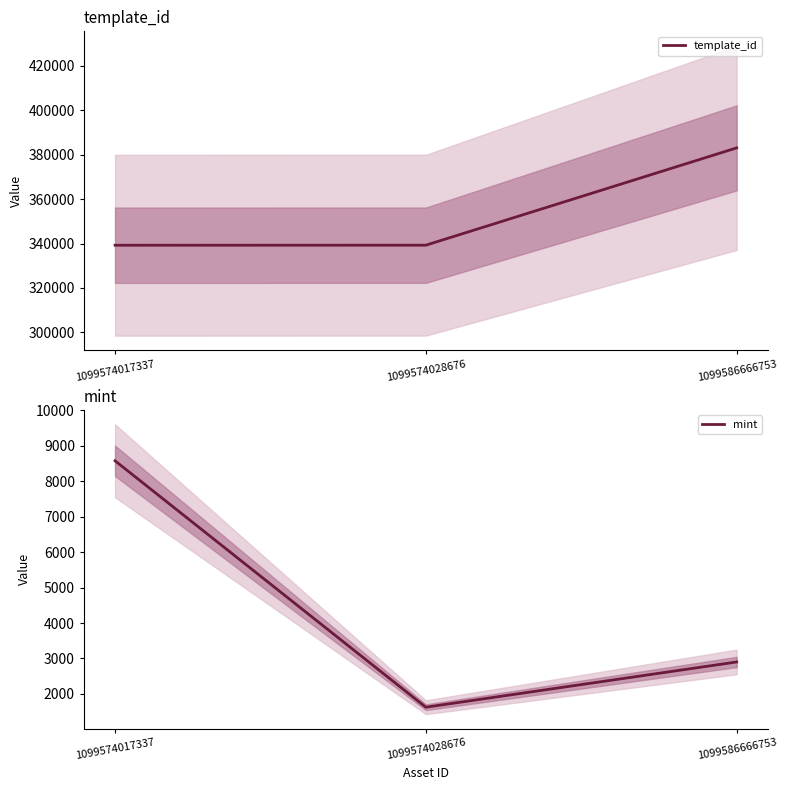

How many lines are shown in the chart?

2